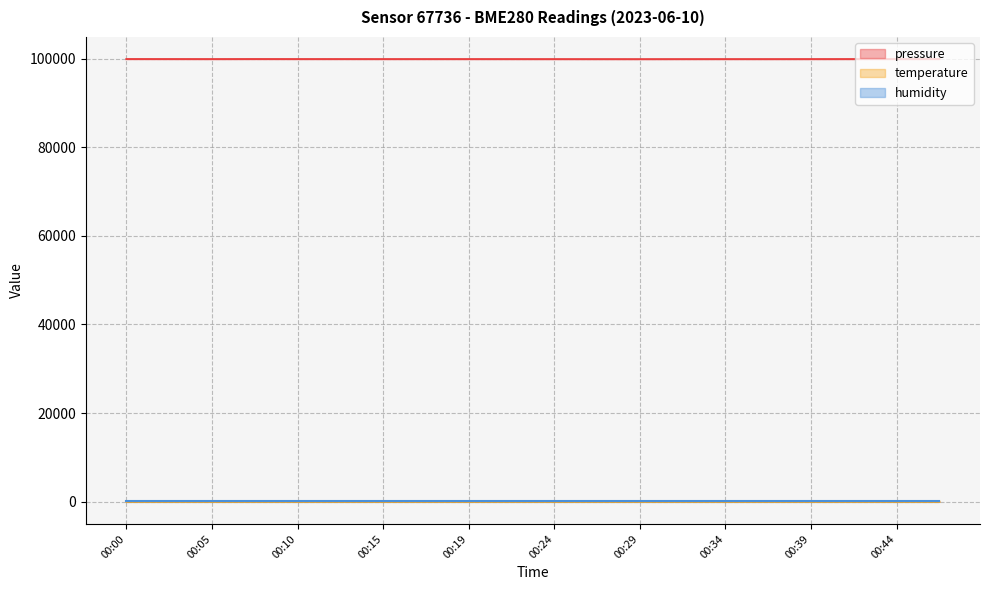

At which label does pressure reach its peak?

00:46